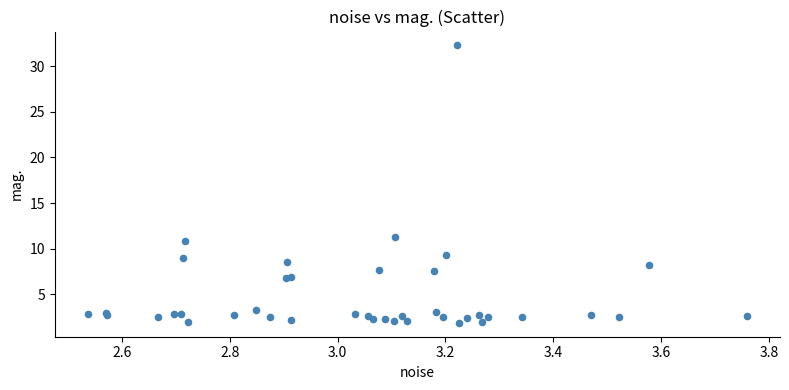

What Y value in the scatter plot is closest to 17?

11.3